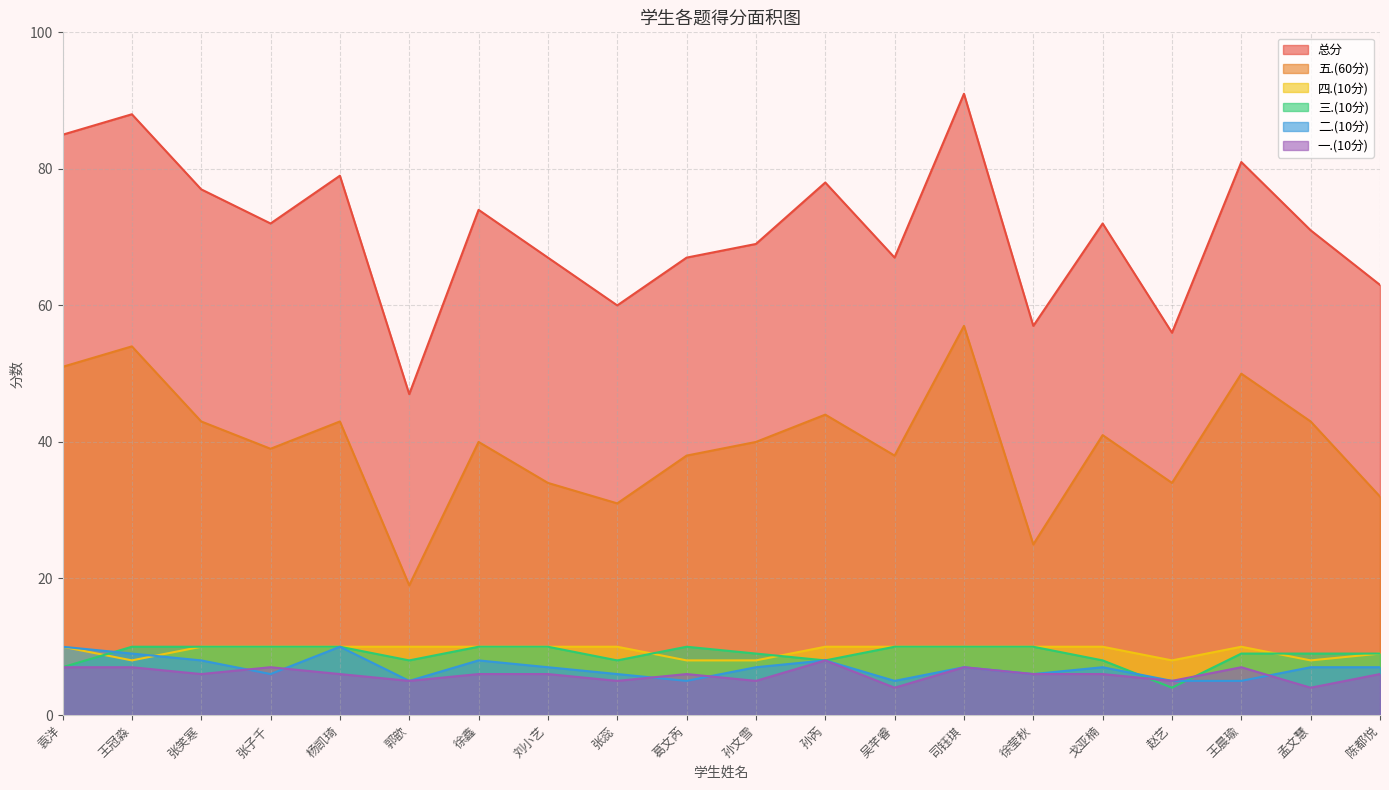

How many categories are shown in the chart?

20